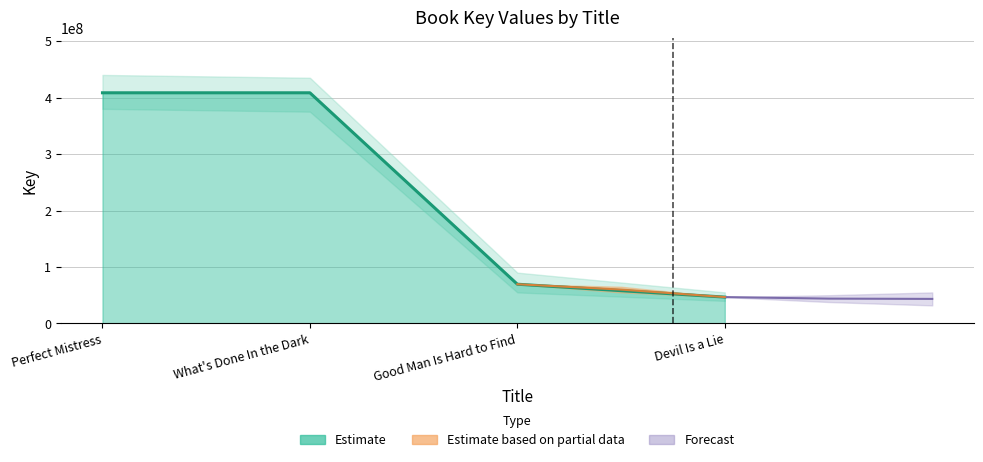

True or false: there are more than 0 points higher than both neighbors.

False